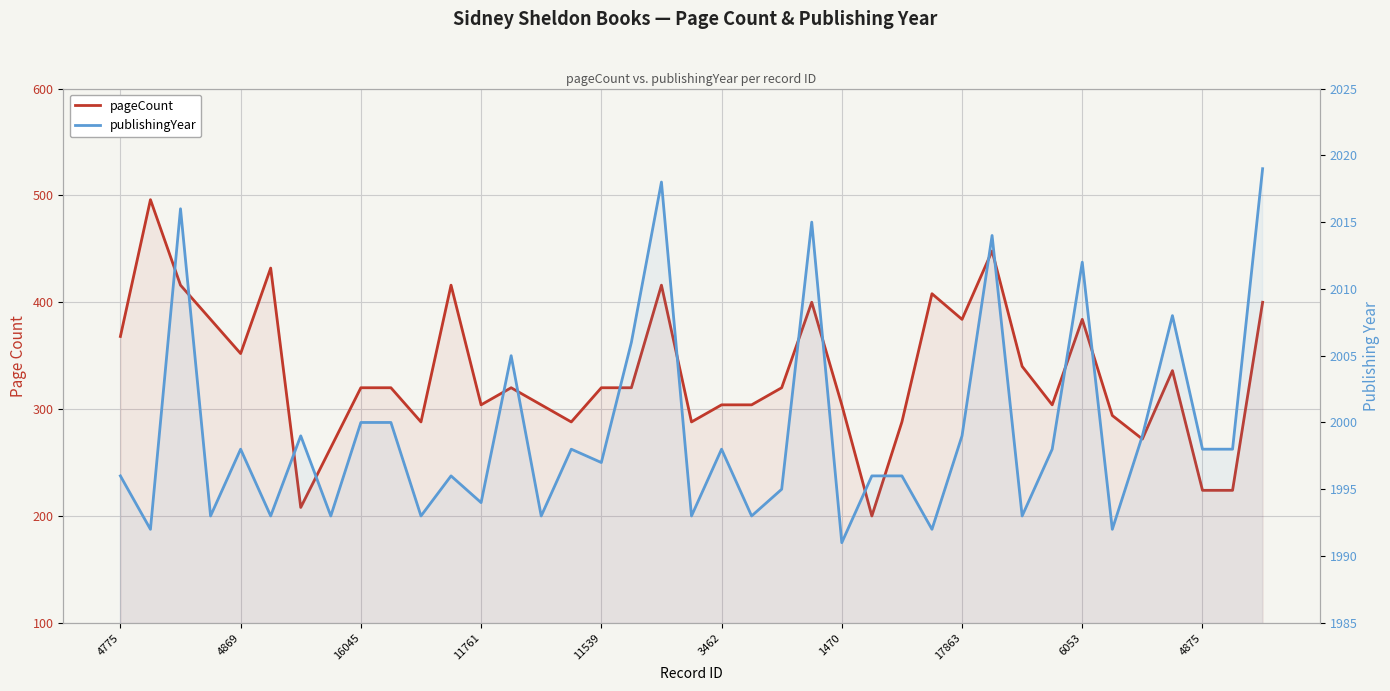

Where is publishingYear nearest to the value 2005?

13